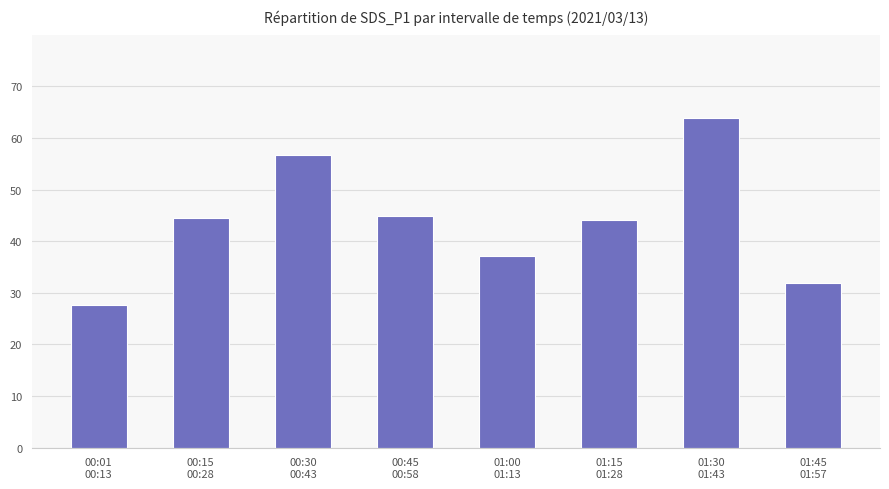

Are the bars grouped side by side (vs. stacked)?

No